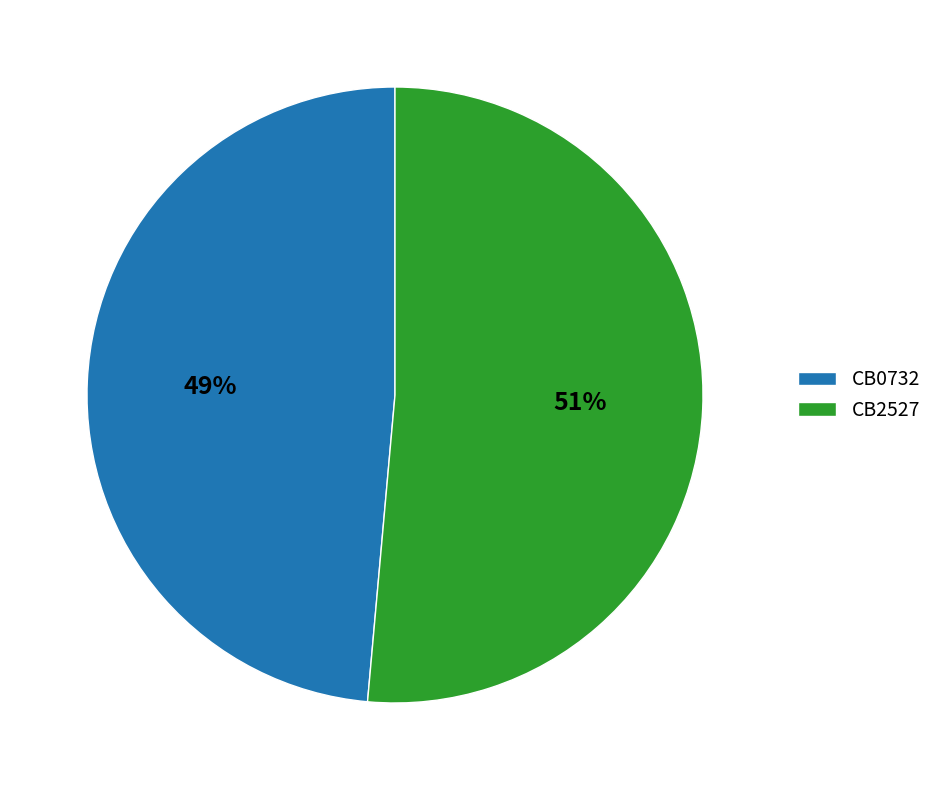

How many segments does this pie chart have?

2